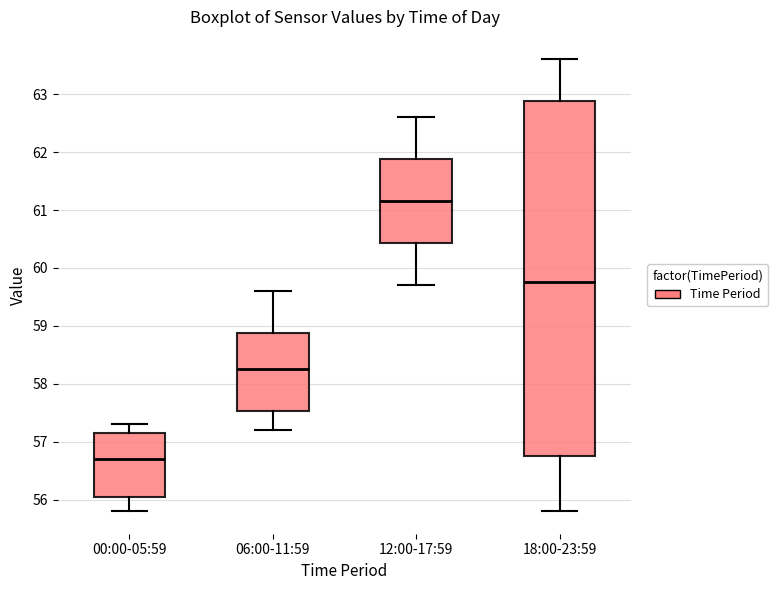

Which box's median line is the lowest?

00:00-05:59